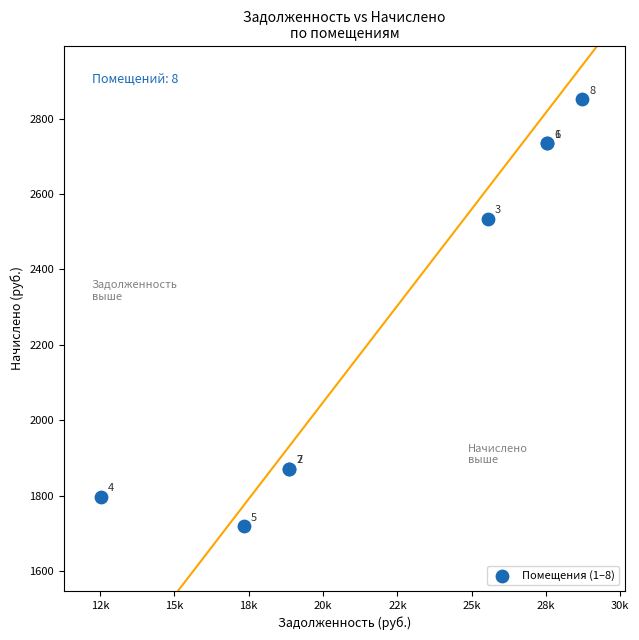

What Y value in the scatter plot is closest to 2285?

2535.0